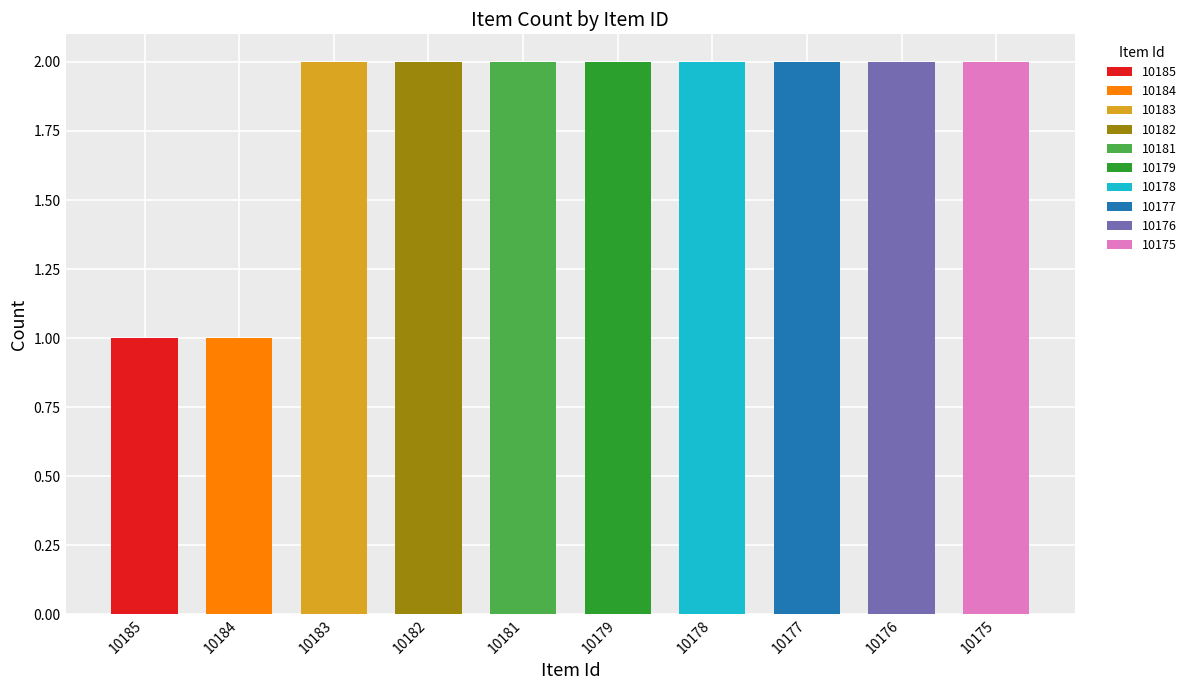

The value of Still image|Photographs; Dry collodion at 10184 is 1. True or false?

False